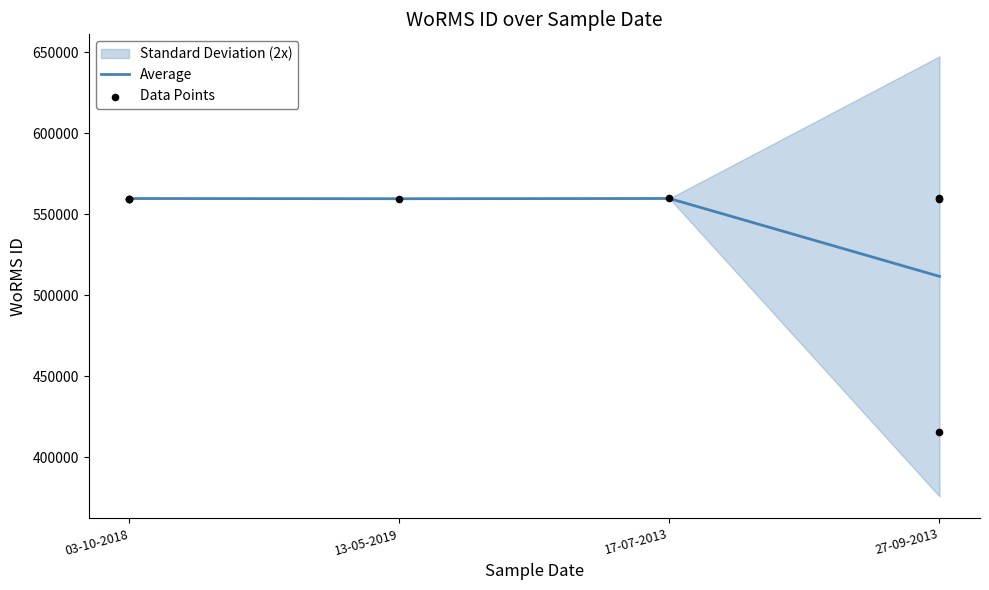

Where is Average nearest to the value 535717?

13-05-2019